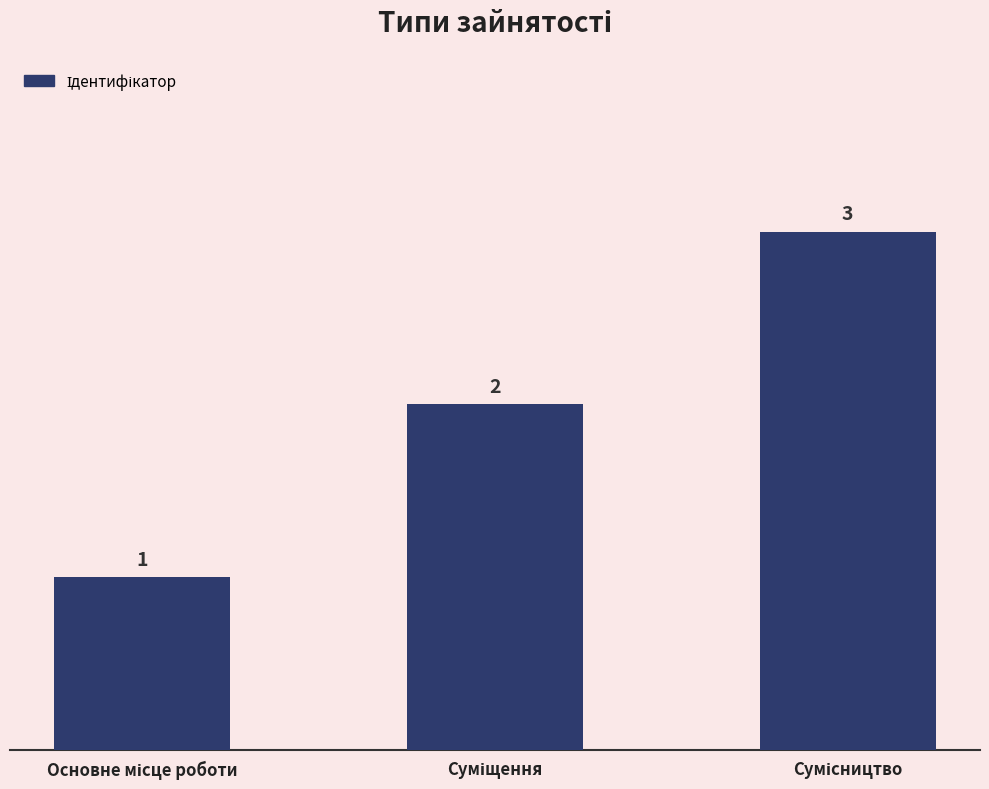

What is the value of the 2nd bar from the left?

2